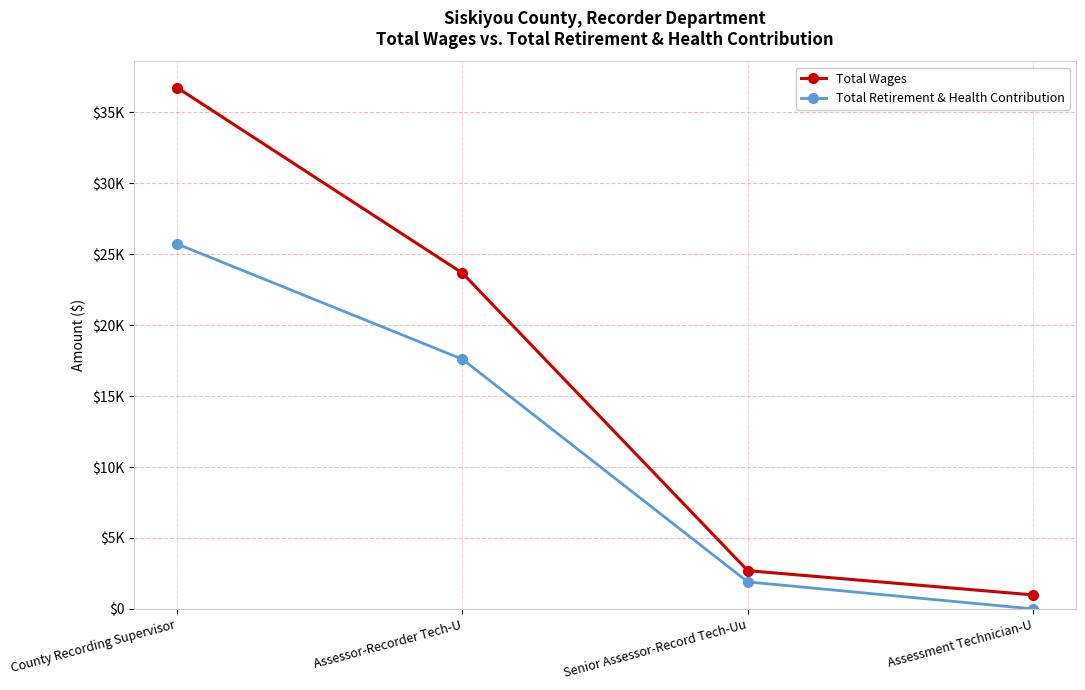

Does the chart have visible grid lines?

Yes